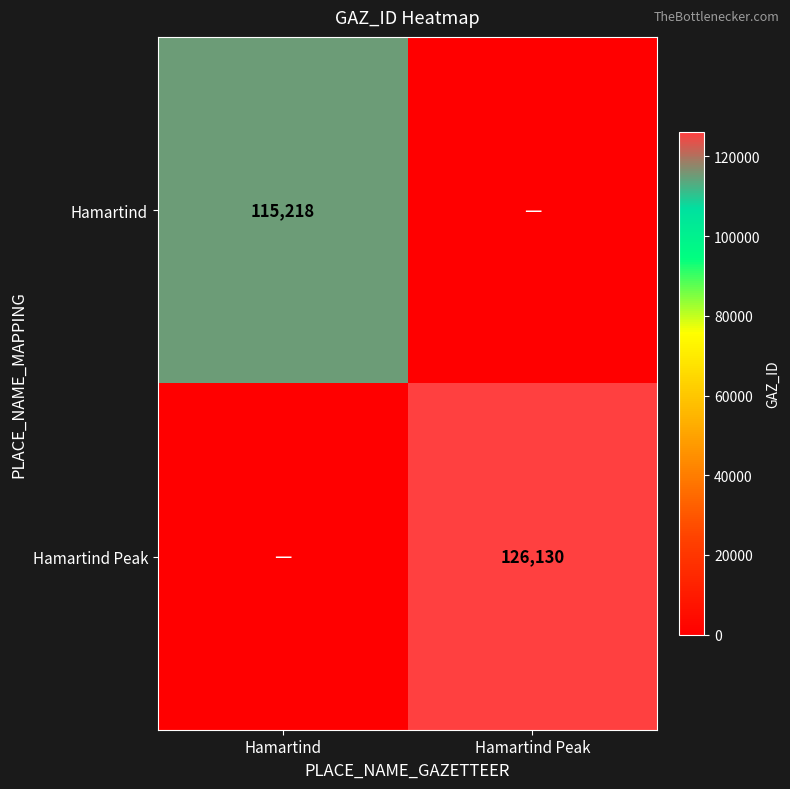

Is it true that Hamartind equals 115218 at Hamartind?

True